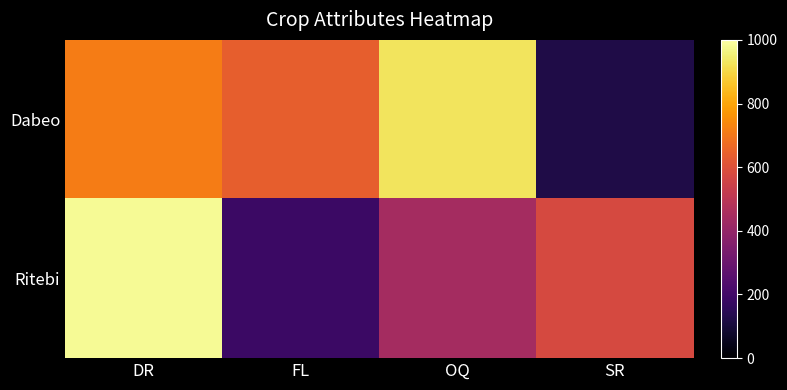

Which has a higher value, OQ or FL?

OQ